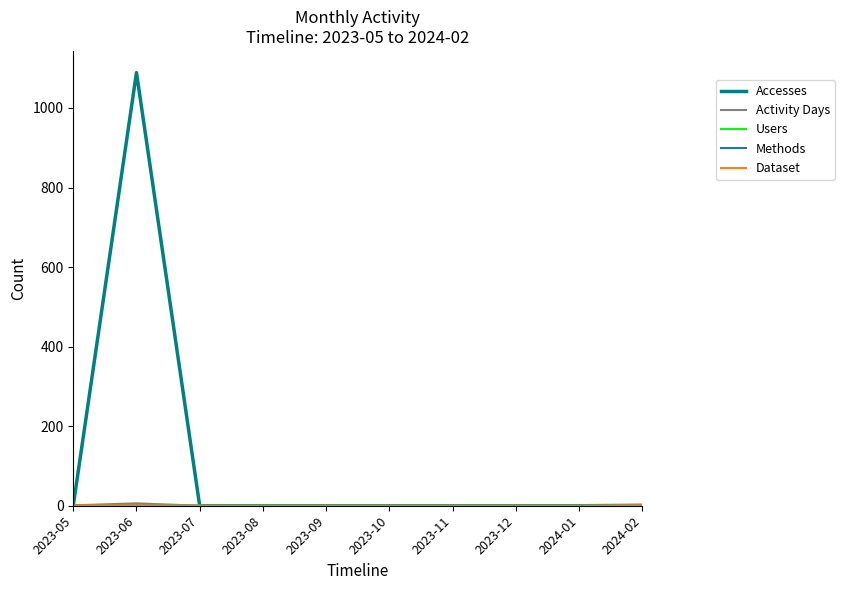

Does the chart display data point markers on the line(s)?

No